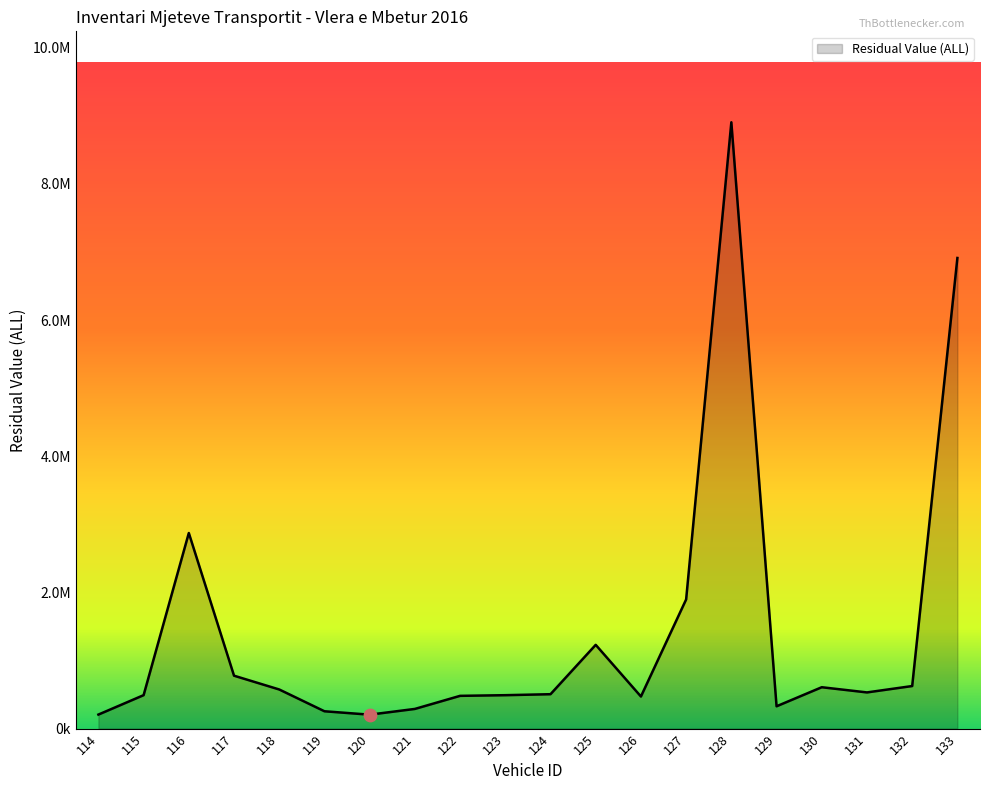

Does the chart have visible grid lines?

No